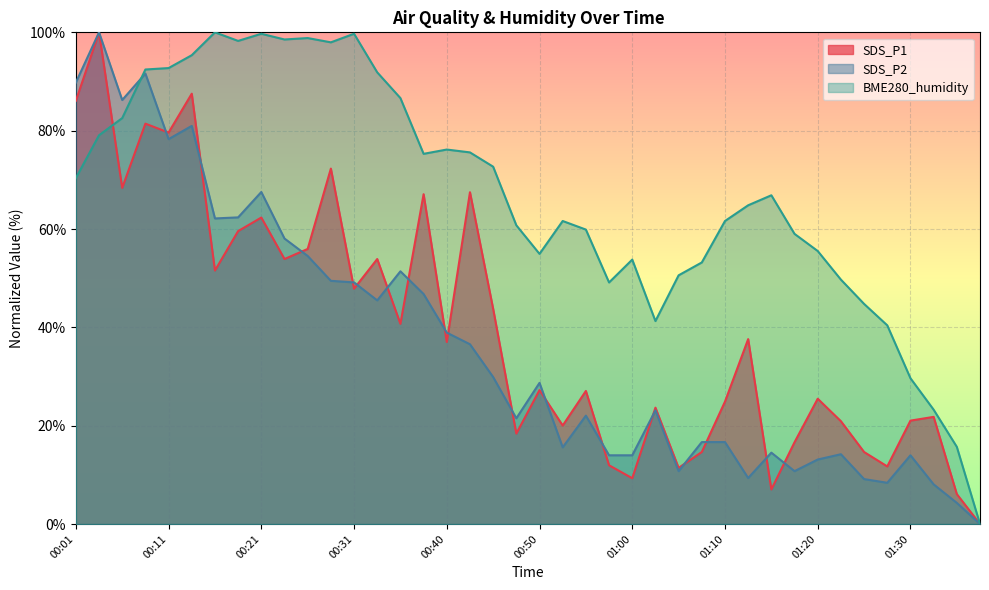

Reading right to left, transcribe all the data shown in this chart.

SDS_P1: 01:37=0.0	01:35=6.1	01:32=21.8	01:30=21.0	01:27=11.7	01:25=14.6	01:22=20.9	01:20=25.5	01:17=16.6	01:15=7.0	01:13=37.6	01:10=24.9	01:08=14.6	01:05=11.4	01:03=23.7	01:00=9.3	00:58=12.0	00:55=27.1	00:53=20.0	00:50=27.2	00:48=18.4	00:45=43.8	00:43=67.5	00:40=37.0	00:38=67.1	00:35=40.7	00:33=53.9	00:31=47.9	00:28=72.3	00:26=55.9	00:23=53.9	00:21=62.3	00:18=59.6	00:16=51.6	00:13=87.5	00:11=79.6	00:08=81.4	00:06=68.4	00:03=100.0	00:01=86.1
SDS_P2: 01:37=0.0	01:35=4.3	01:32=8.1	01:30=14.0	01:27=8.4	01:25=9.1	01:22=14.2	01:20=13.1	01:17=10.8	01:15=14.5	01:13=9.4	01:10=16.7	01:08=16.7	01:05=10.8	01:03=23.1	01:00=14.0	00:58=14.0	00:55=22.0	00:53=15.6	00:50=28.7	00:48=21.5	00:45=29.9	00:43=36.6	00:40=38.9	00:38=46.8	00:35=51.4	00:33=45.5	00:31=49.1	00:28=49.5	00:26=54.5	00:23=58.1	00:21=67.5	00:18=62.4	00:16=62.2	00:13=81.0	00:11=78.3	00:08=91.6	00:06=86.2	00:03=100.0	00:01=89.8
BME280_humidity: 01:37=0.0	01:35=15.7	01:32=23.3	01:30=29.7	01:27=40.4	01:25=44.8	01:22=49.7	01:20=55.5	01:17=59.0	01:15=66.9	01:13=64.8	01:10=61.6	01:08=53.2	01:05=50.6	01:03=41.3	01:00=53.8	00:58=49.1	00:55=59.9	00:53=61.6	00:50=54.9	00:48=60.8	00:45=72.7	00:43=75.6	00:40=76.2	00:38=75.3	00:35=86.6	00:33=91.9	00:31=99.7	00:28=98.0	00:26=98.8	00:23=98.5	00:21=99.7	00:18=98.3	00:16=100.0	00:13=95.3	00:11=92.7	00:08=92.4	00:06=82.6	00:03=79.1	00:01=70.3